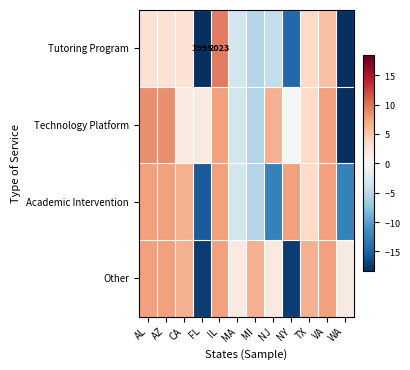

List the series in order of their peak value, highest first.

Tutoring Program, Technology Platform, Academic Intervention, Other